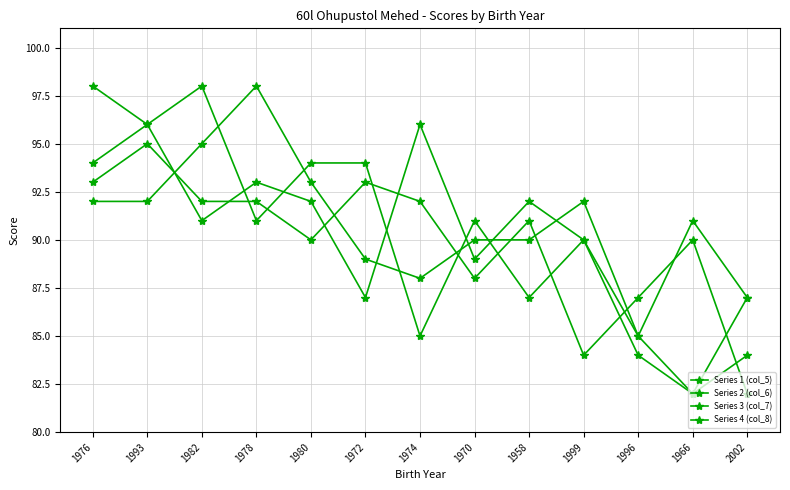

What is the sum of the Series 3 (col_7) values at 1980 and 1970?

181